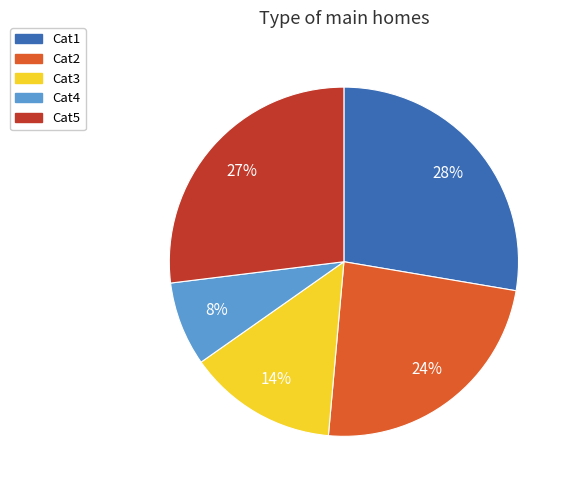

To the nearest percent, what portion does Cat3 represent?

14%